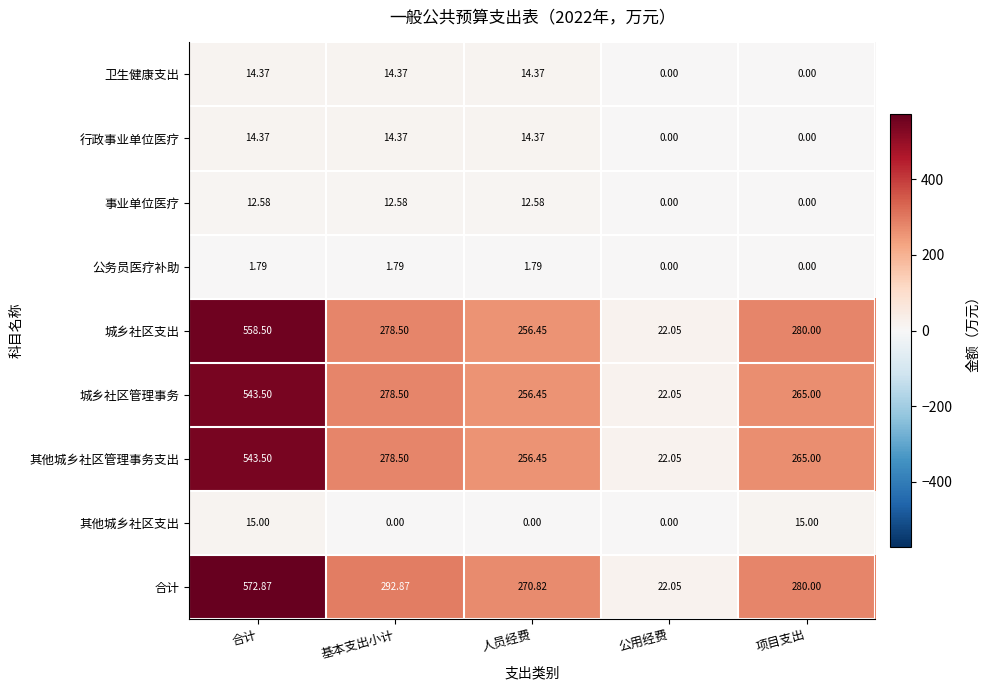

Which series has the widest spread of values?

合计